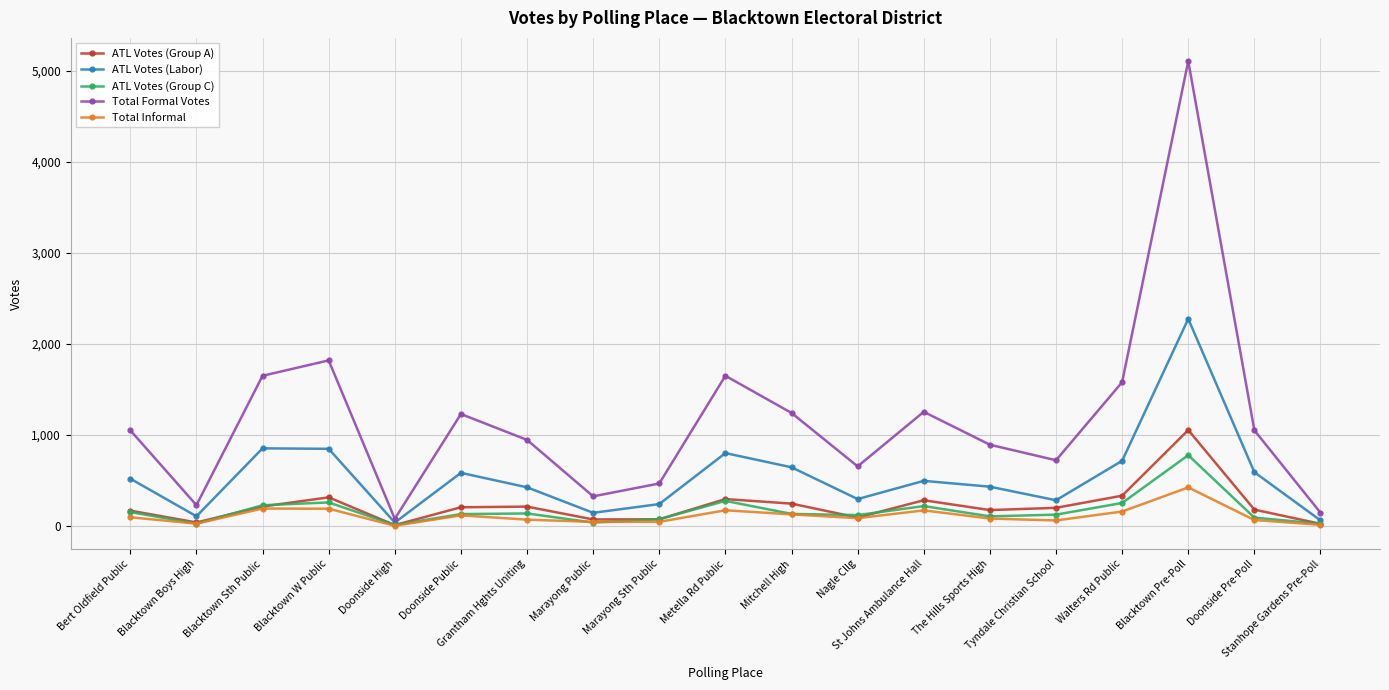

What is the spread (max minus min) of values at Grantham Hghts Uniting?

876